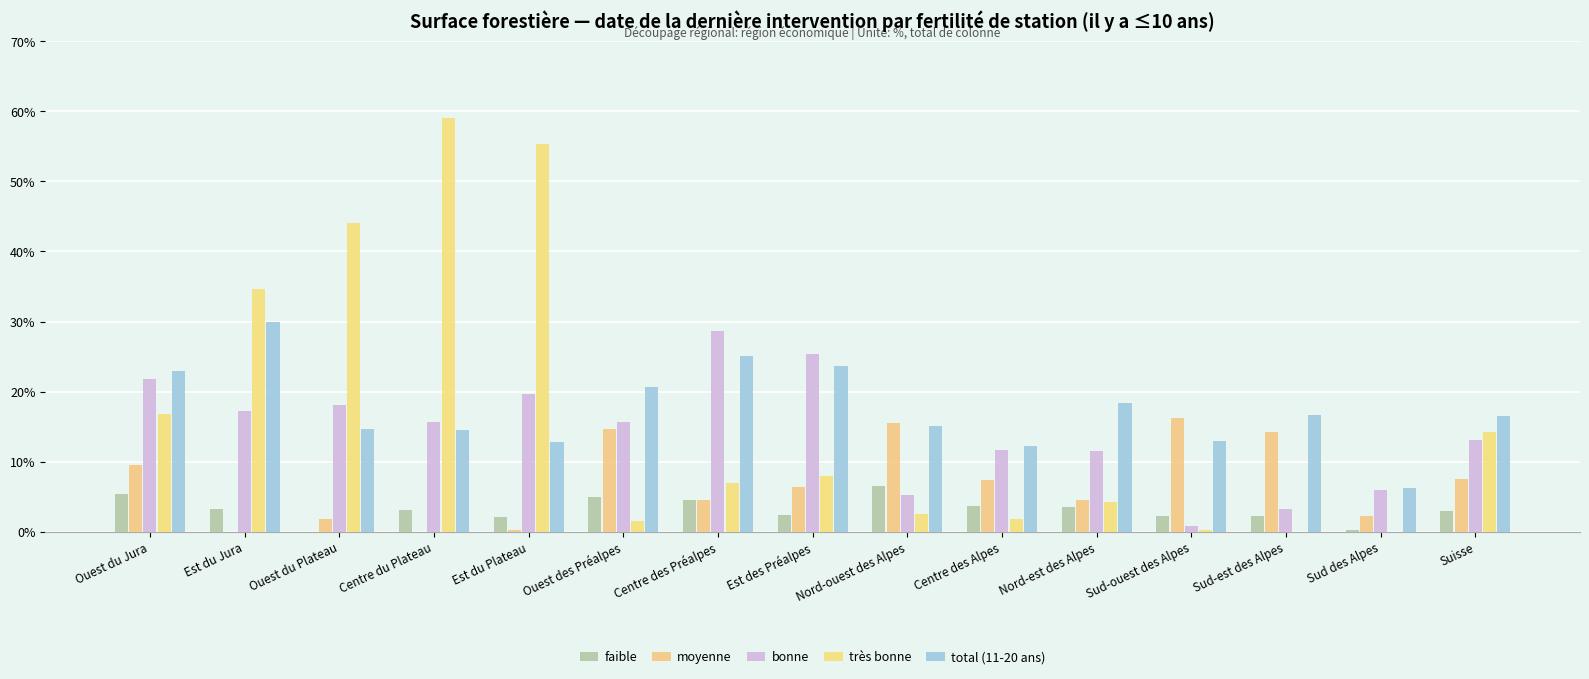

What is the value of the faible bar at the 14th from the left?

0.2